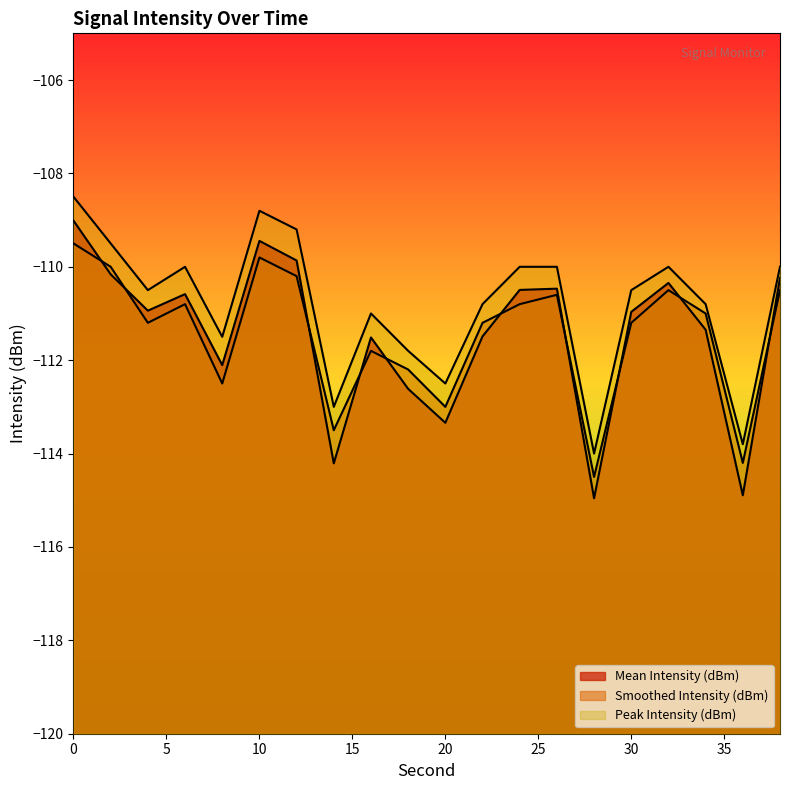

What is the total value across all series at 24?

-331.3